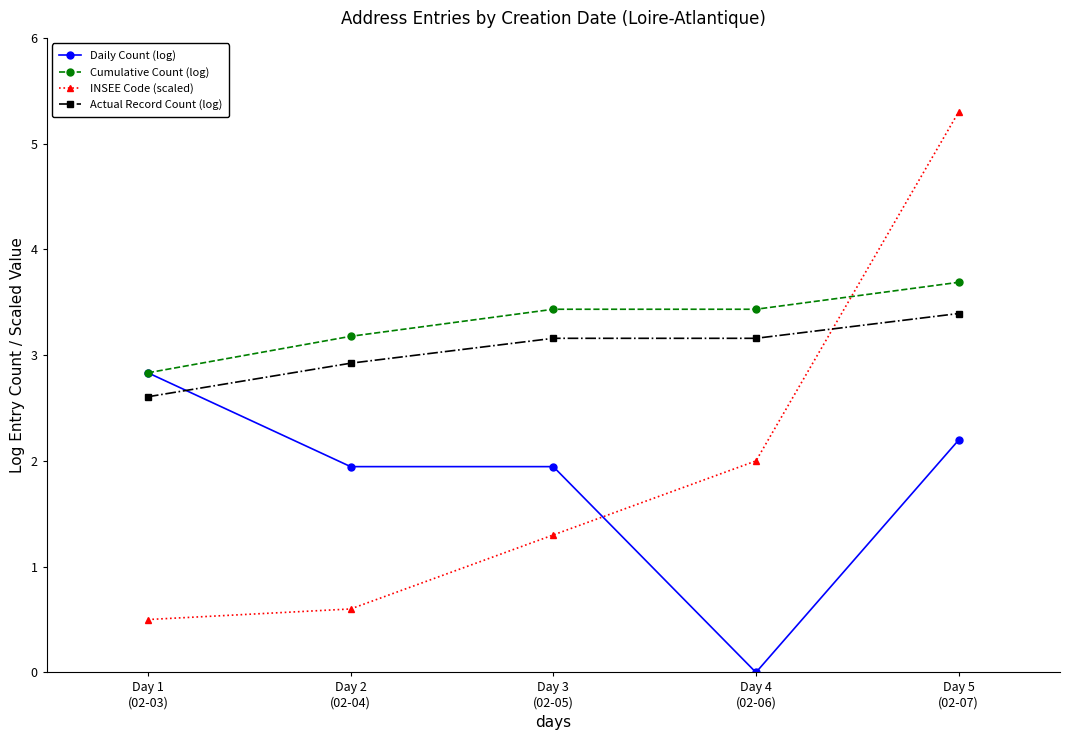

True or false: Actual Record Count (log) has more than 2 points higher than both neighbors.

False